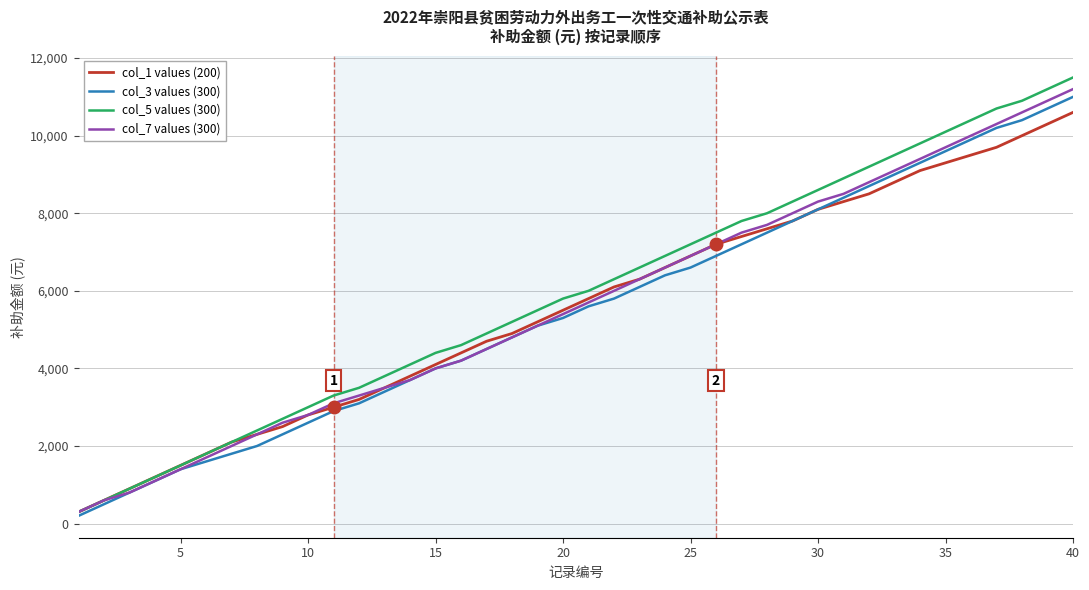

What is the greatest value displayed?

11500